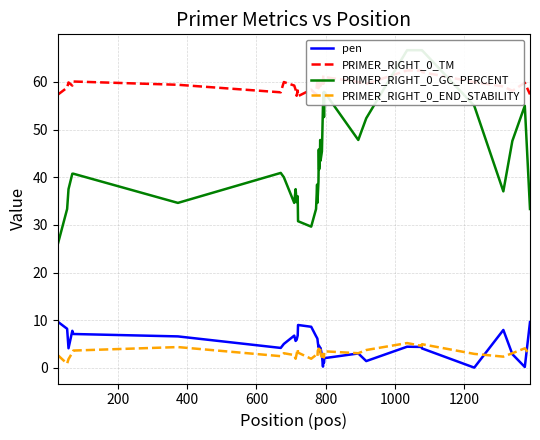

How many distinct data groups are displayed?

4